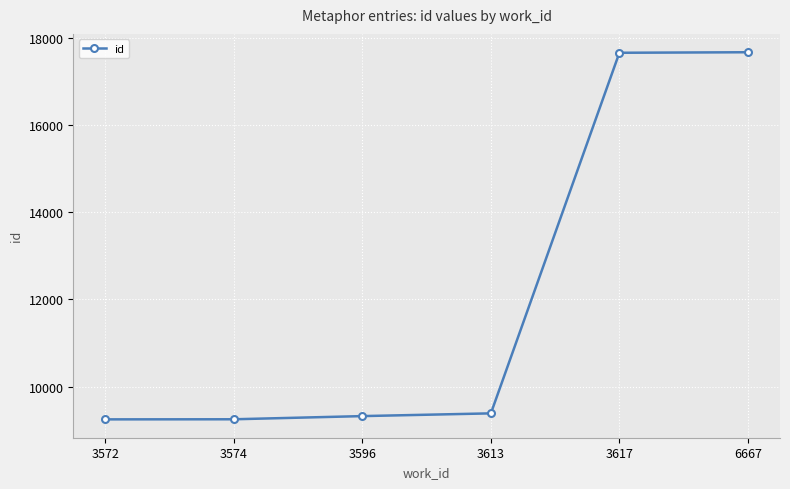

Does the chart display data point markers on the line(s)?

Yes